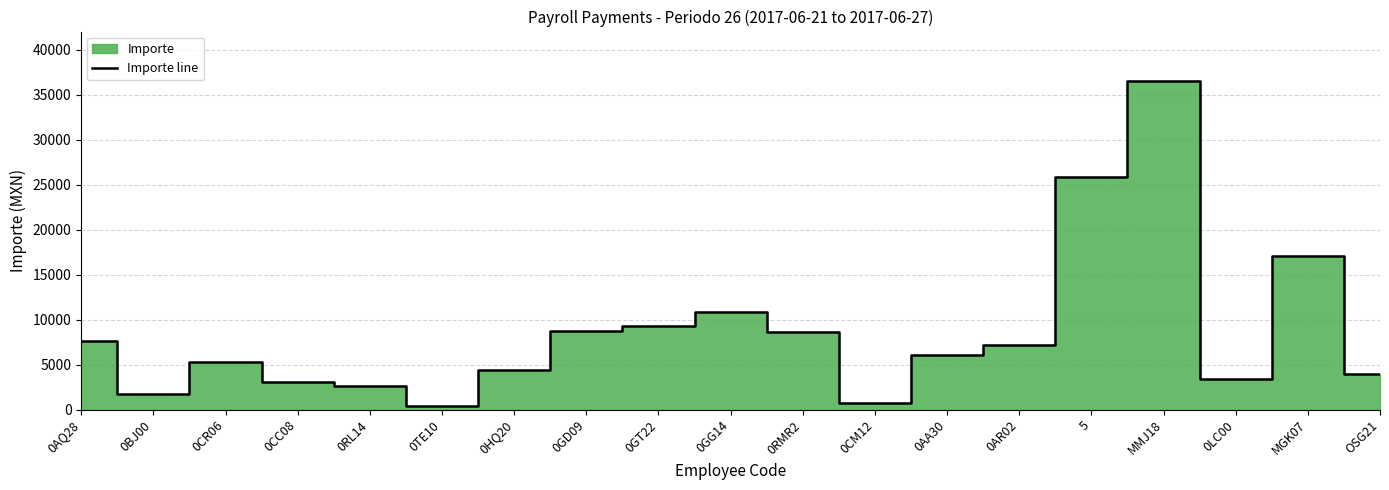

What is the difference between the maximum and minimum values?

36190.8